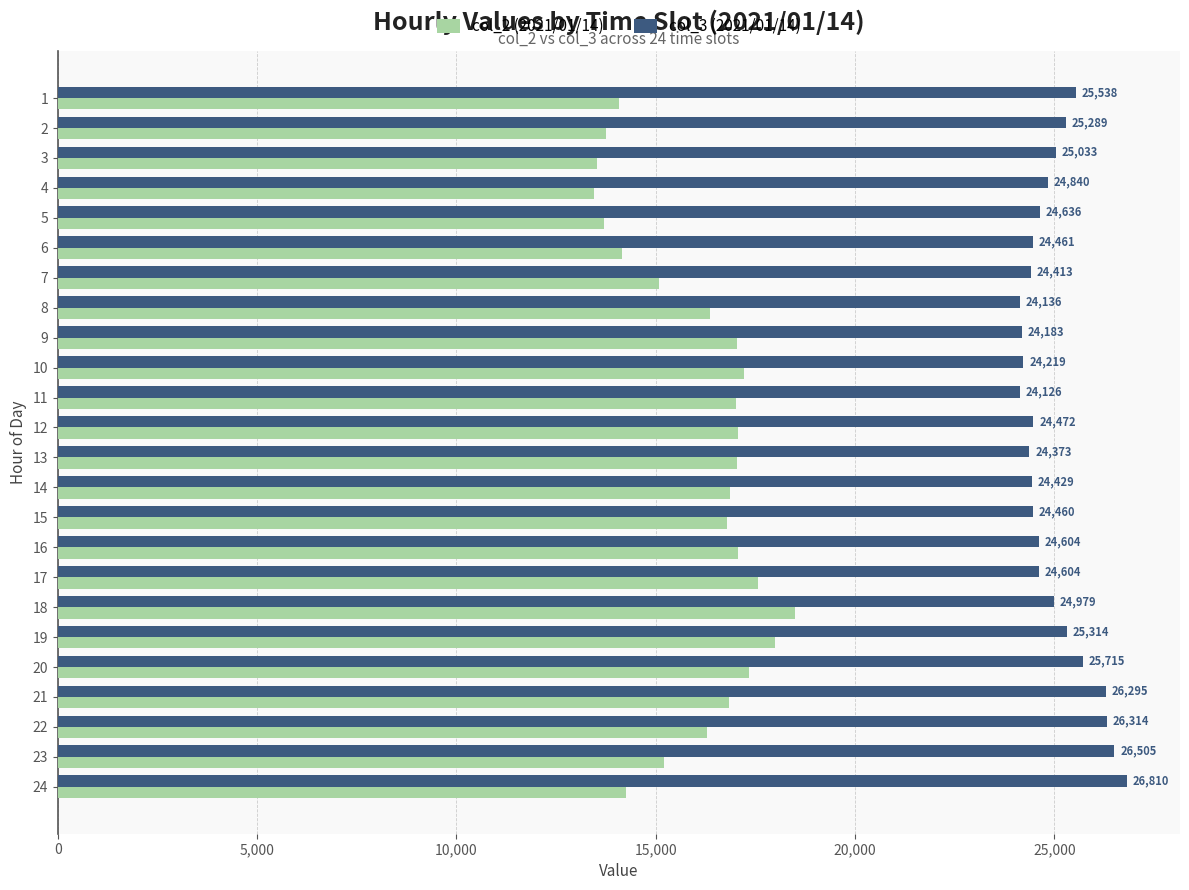

What is the maximum value shown in the chart?

26810